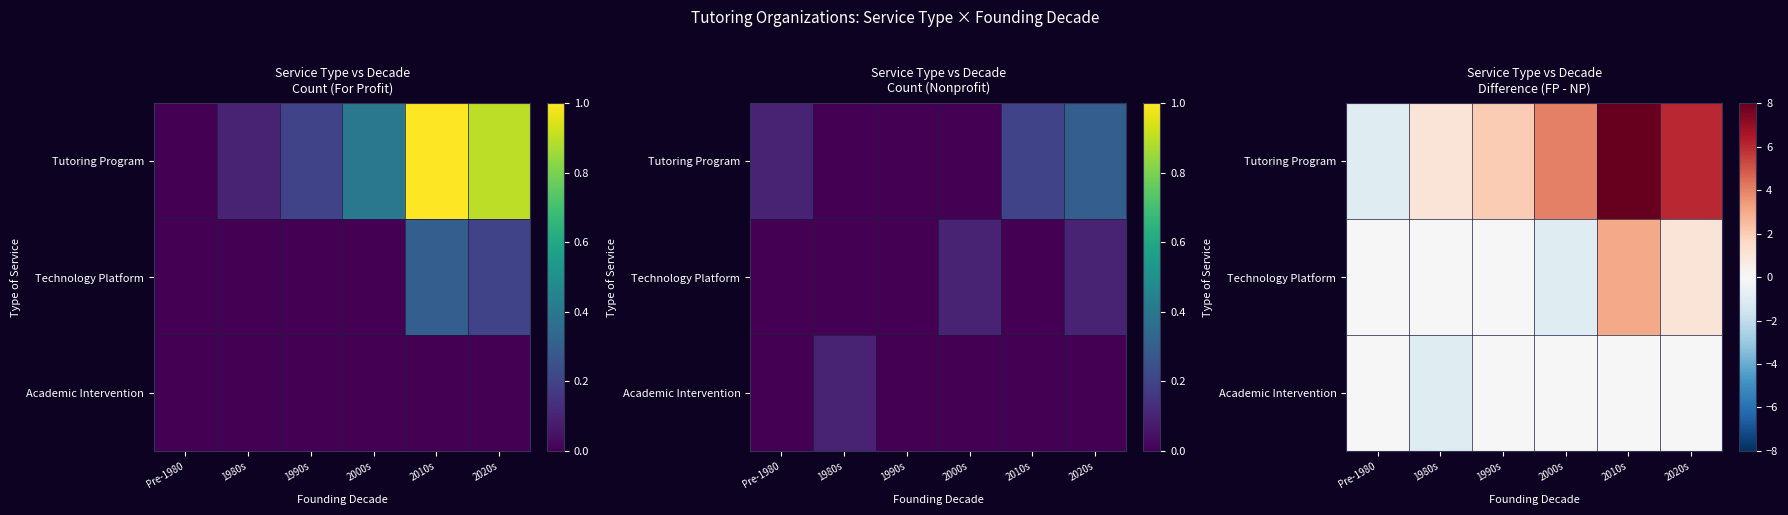

Which category has the highest value across all series?

2010s